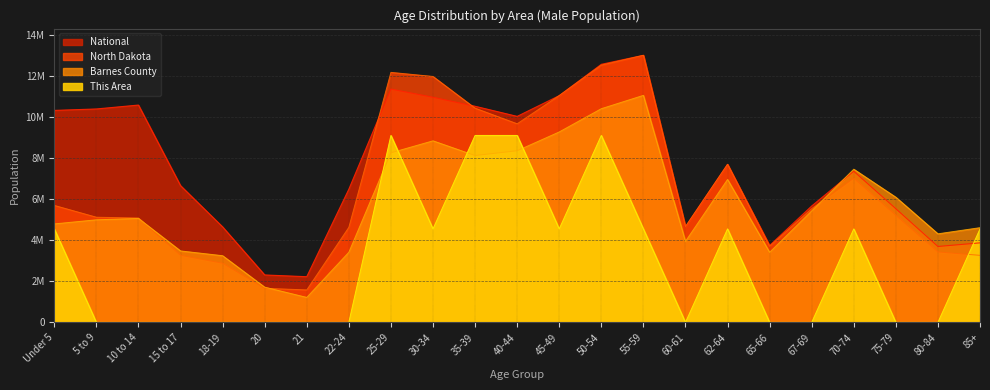

At which label does Barnes County first exceed 5059809?

10 to 14